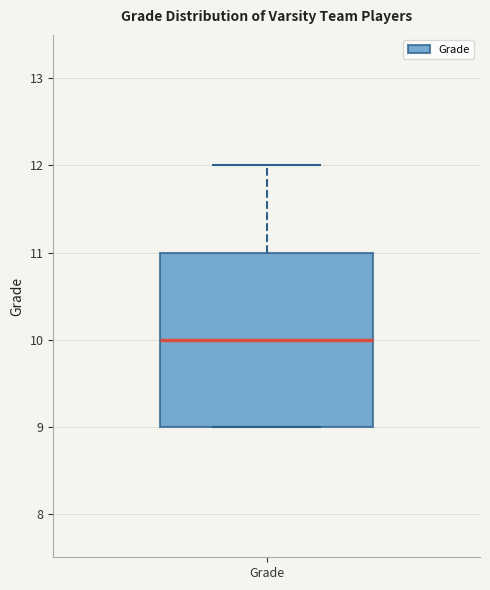

Where does the upper whisker of the box for Grade end on the y-axis? The values are not printed on the chart, so give them approximately, as read against the axis.

12